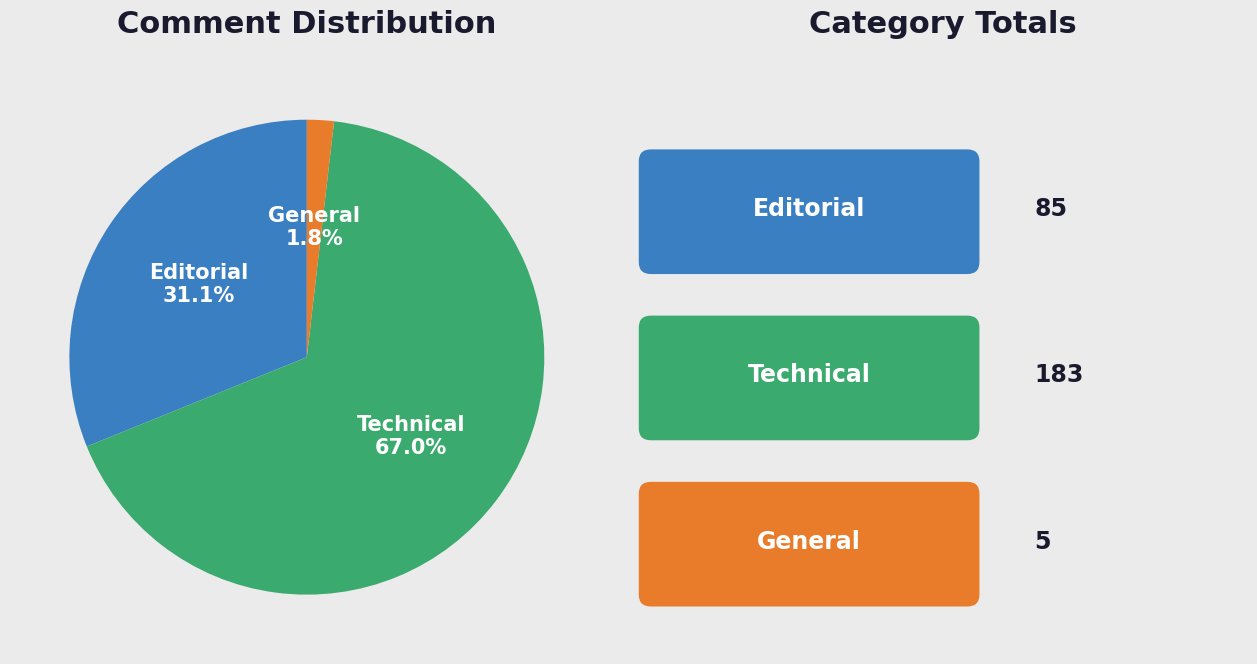

To the nearest percent, what is the average slice percentage?

33%